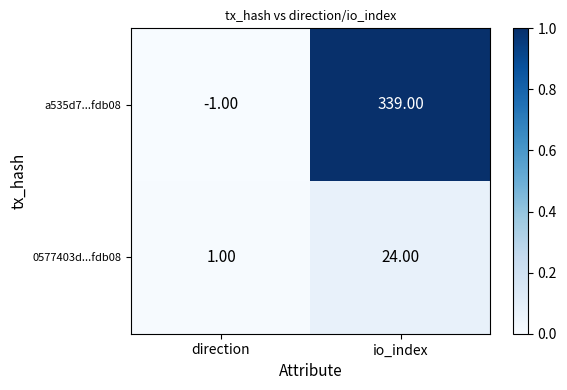

At which category is the sum across all series the highest?

io_index